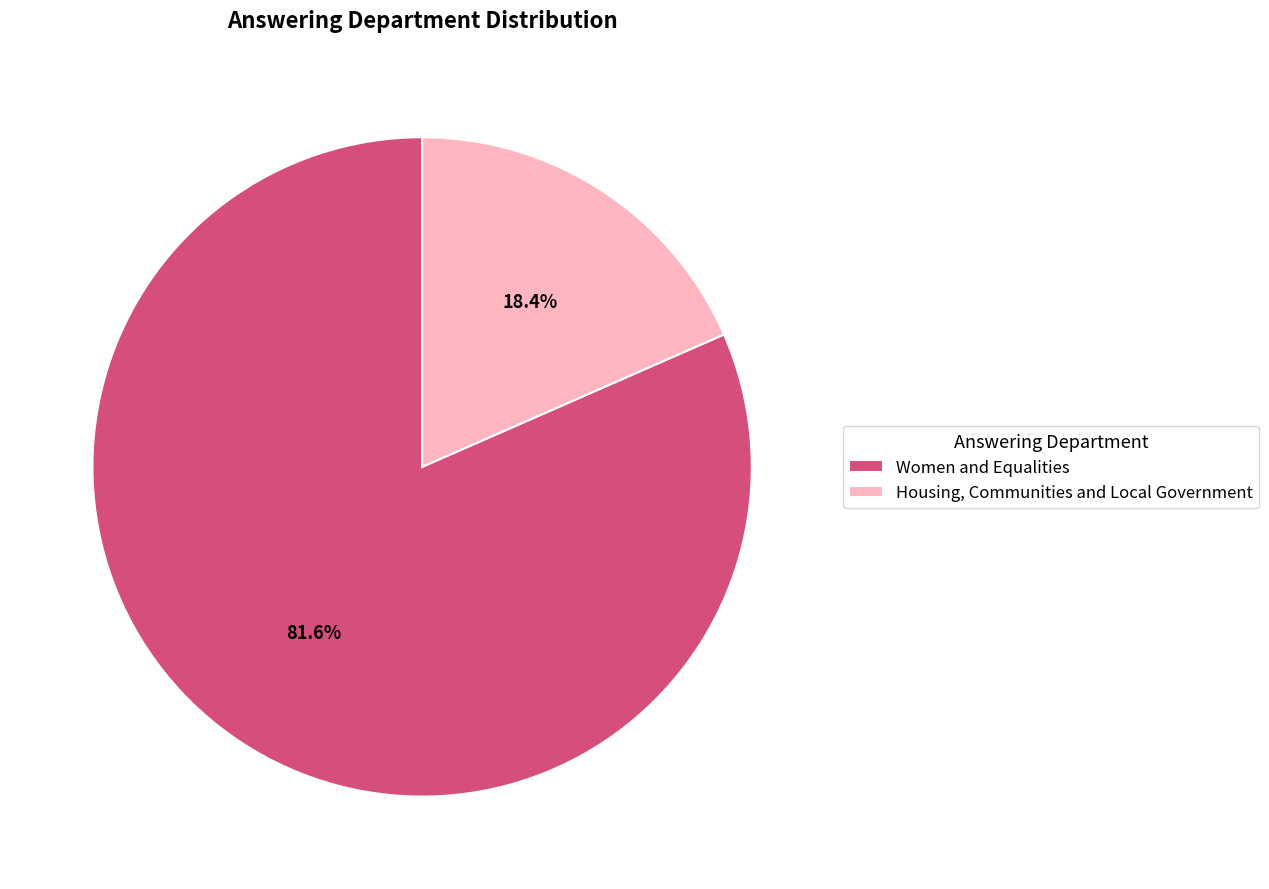

Which slice is the largest?

Women and Equalities